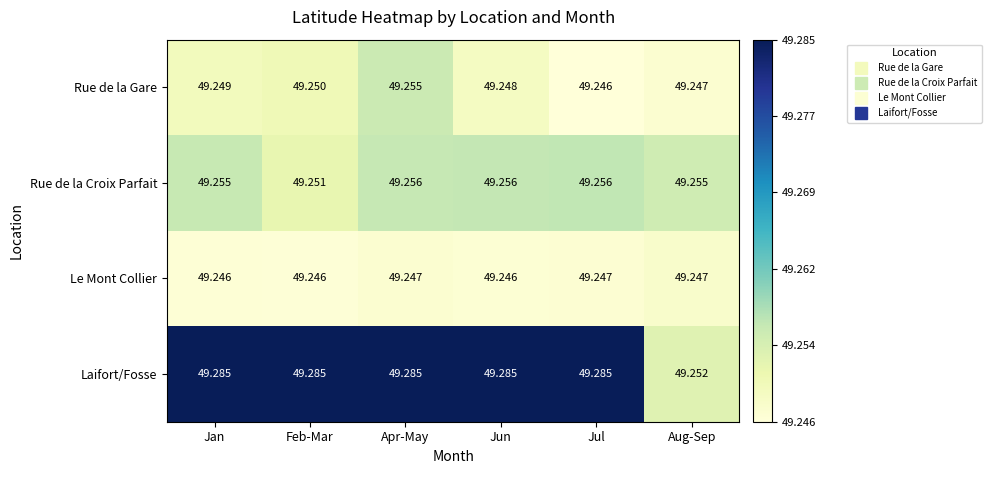

At which label is Rue de la Croix Parfait closest to 49?

Feb-Mar